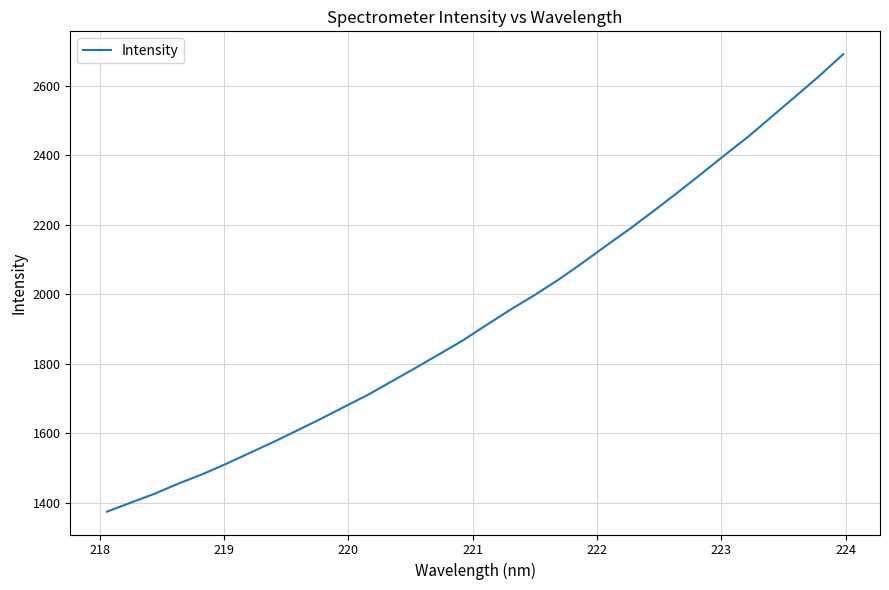

What is the sum of all values?

62096.4